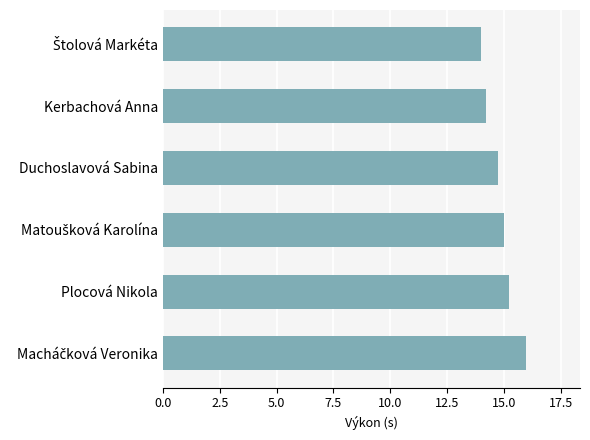

What is the sum of all values?

89.1